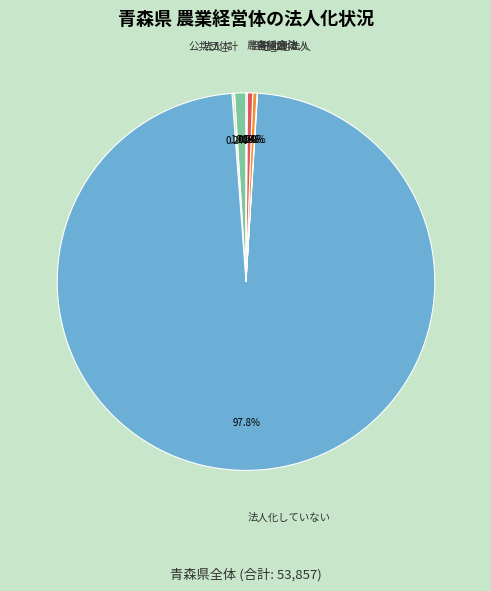

What is the largest slice in the pie chart?

法人化していない